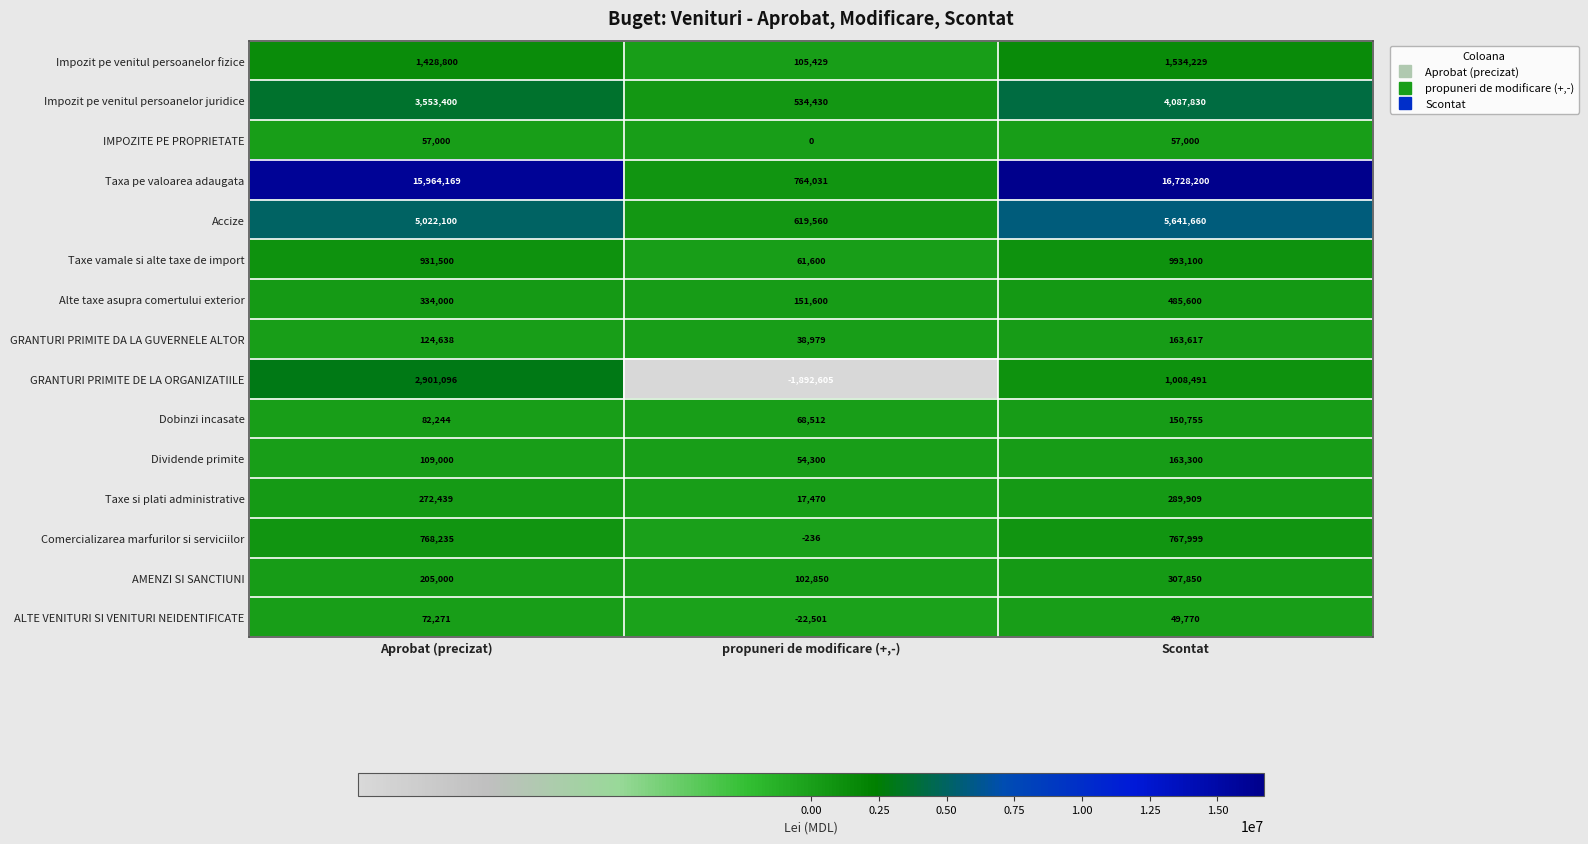

Which series has the largest range (max minus min)?

Taxa pe valoarea adaugata